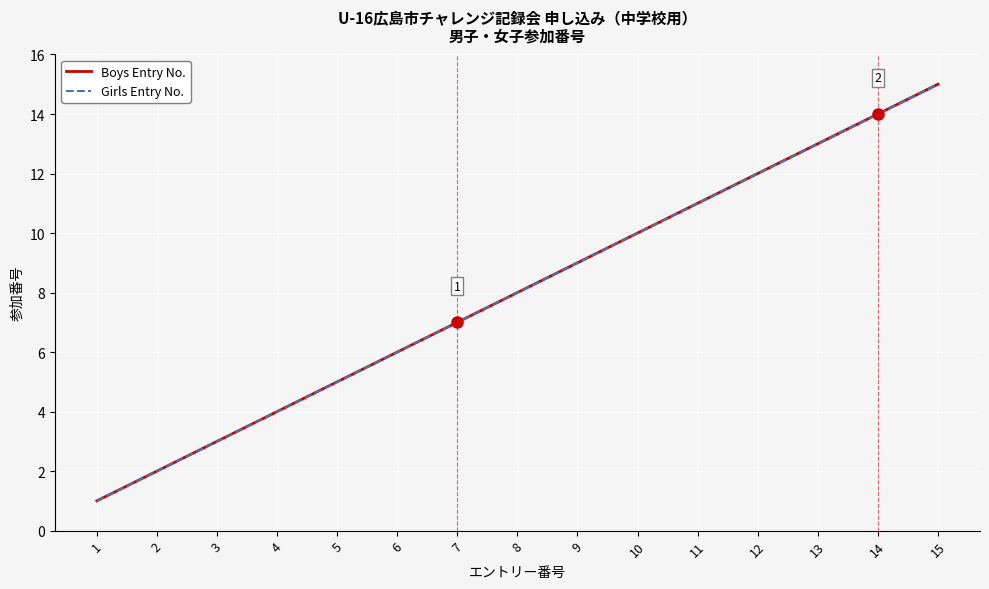

What is the value of the Boys Entry No. point at the 6th from the left?

6